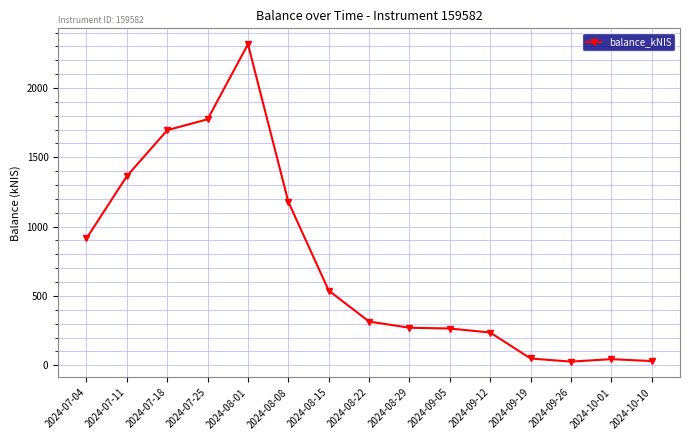

What is the change in value from 2024-08-15 to 2024-09-26?

-512.3